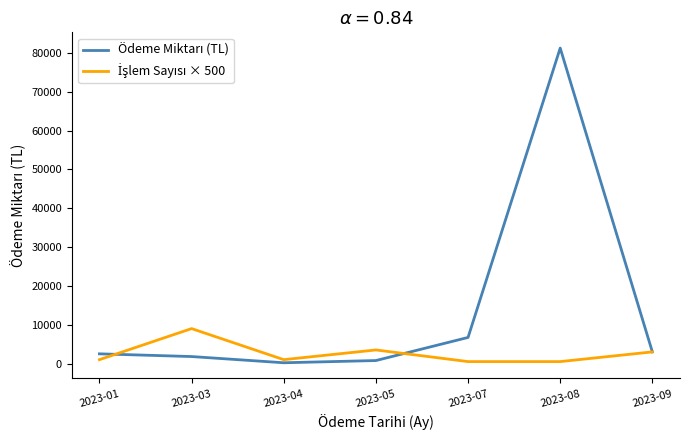

Count the number of data series in this chart.

2